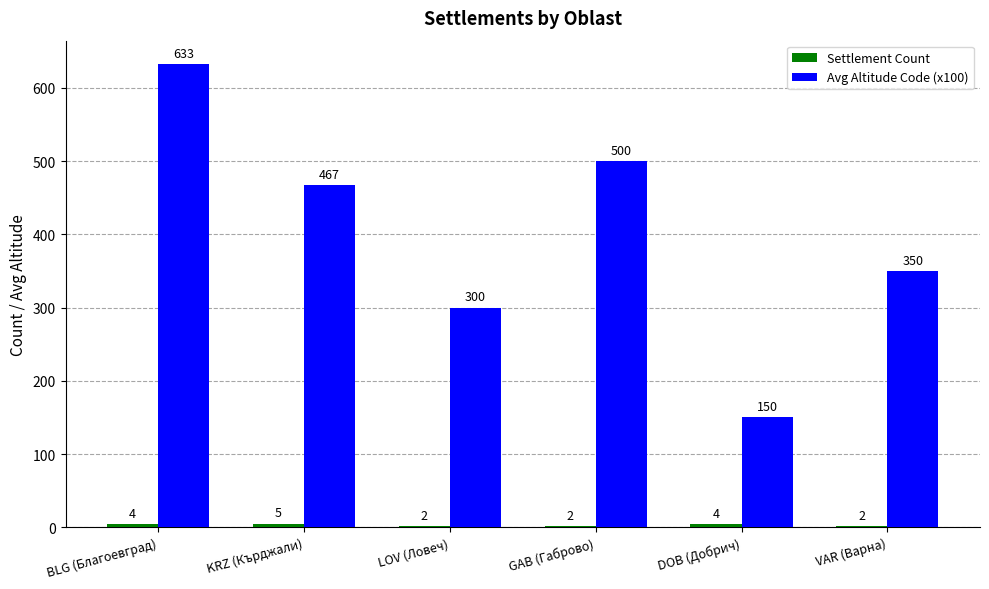

What is the total value across all series at KRZ (Кърджали)?

472